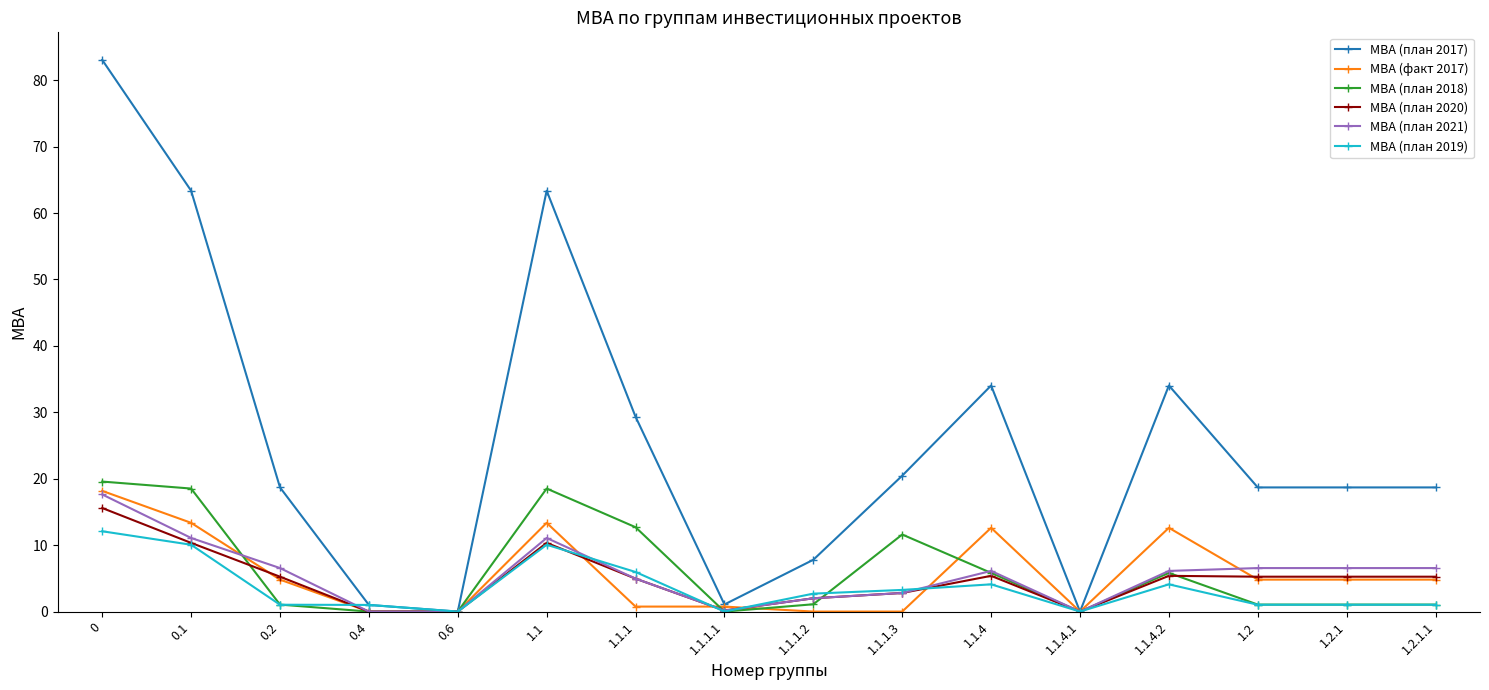

True or false: МВА (план 2019) has more than 1 points higher than both neighbors.

True